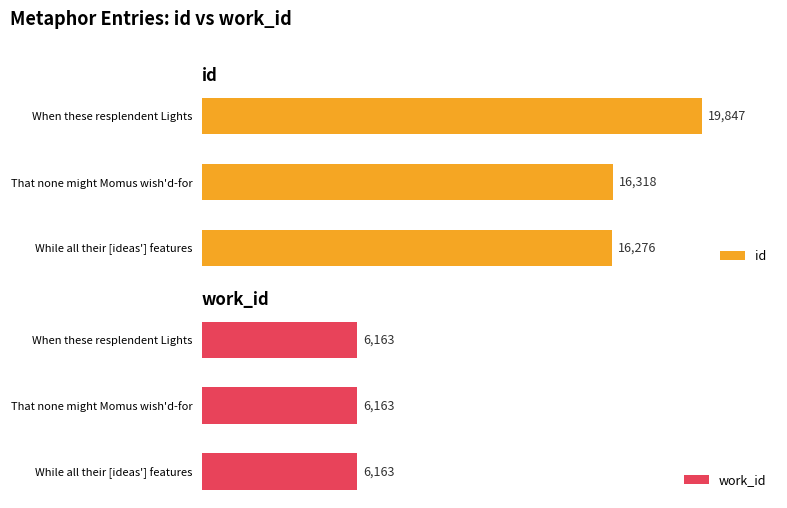

What is the difference between the maximum and minimum values in the id series?

3571.0